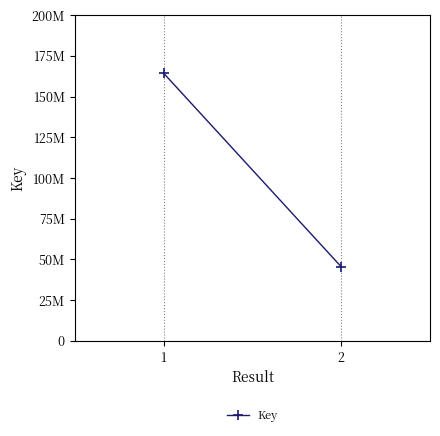

True or false: the data shows 45484329 at 2.

True